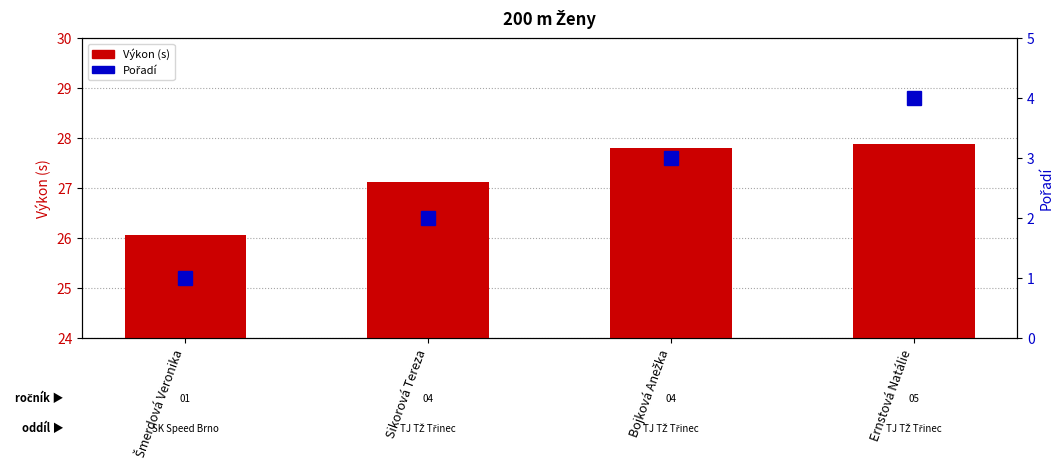

What is the minimum value for Výkon (s)?

26.1